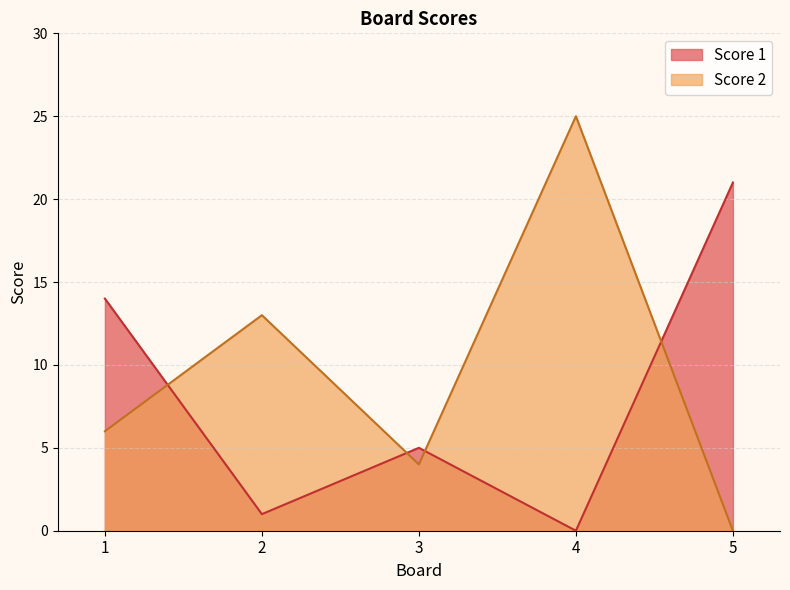

How many data points does each series have?

5